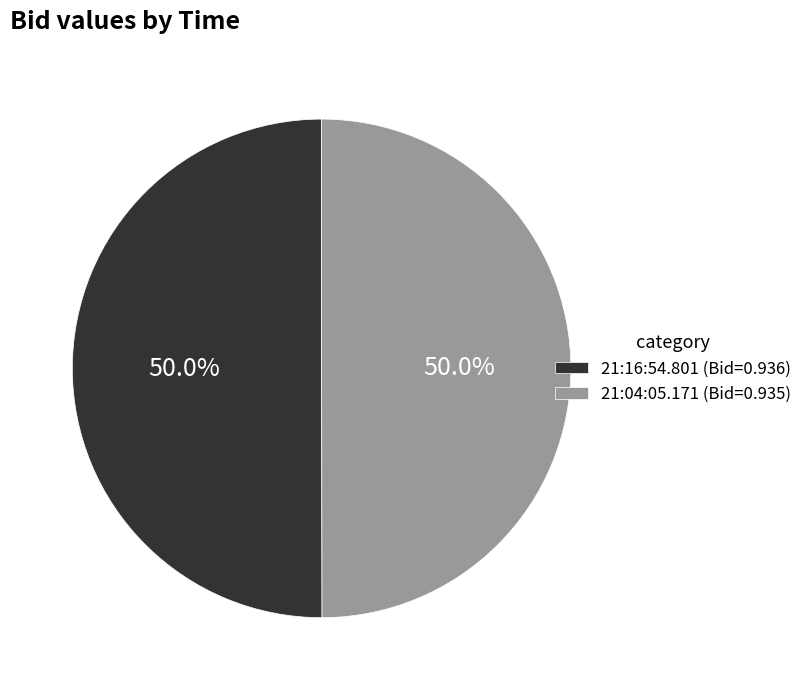

Is it true that 21:16:54.801 is 50% of the pie?

True